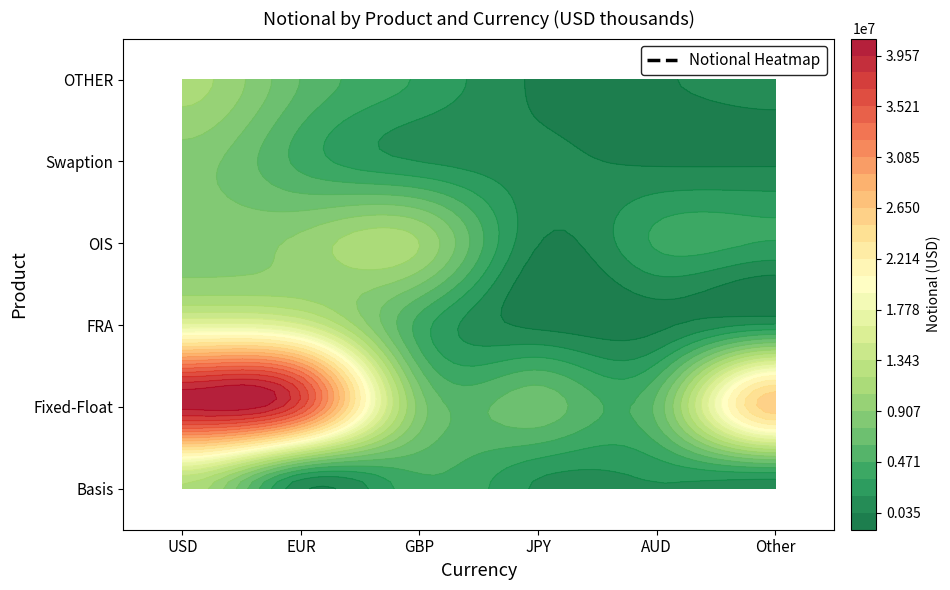

Which series changed the most between 0 and 4?

Fixed-Float